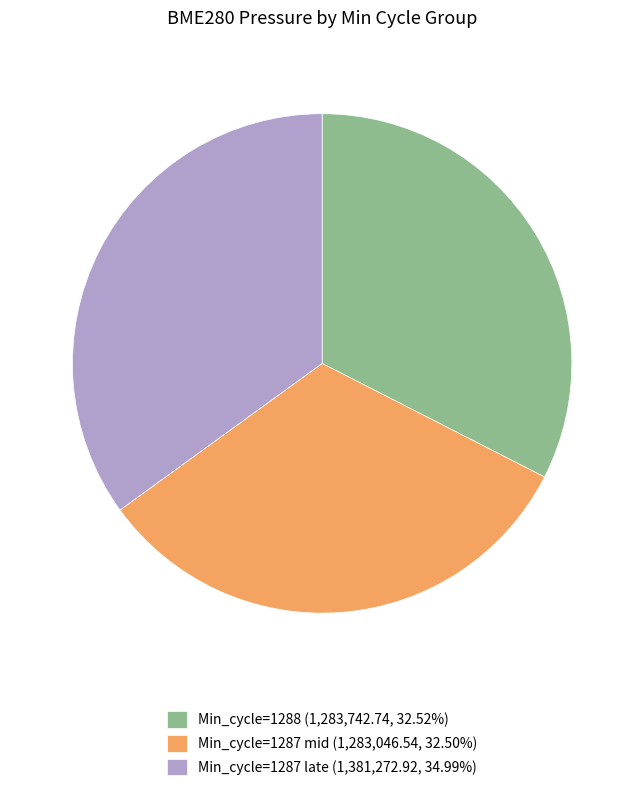

Do Min_cycle=1287 late (1,381,272.92, 34.99%) and Min_cycle=1287 mid (1,283,046.54, 32.50%) together represent more than half of the pie?

Yes